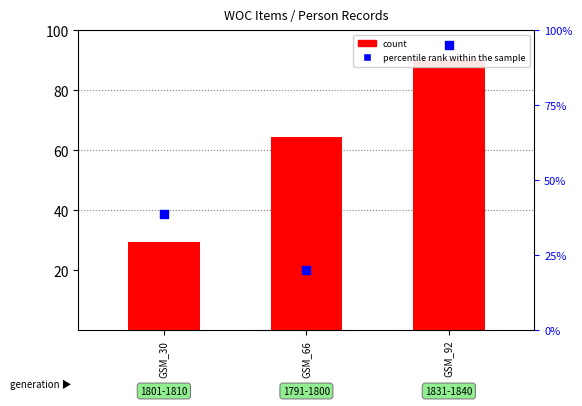

What are all the series names shown in the legend?

count, percentile rank within the sample